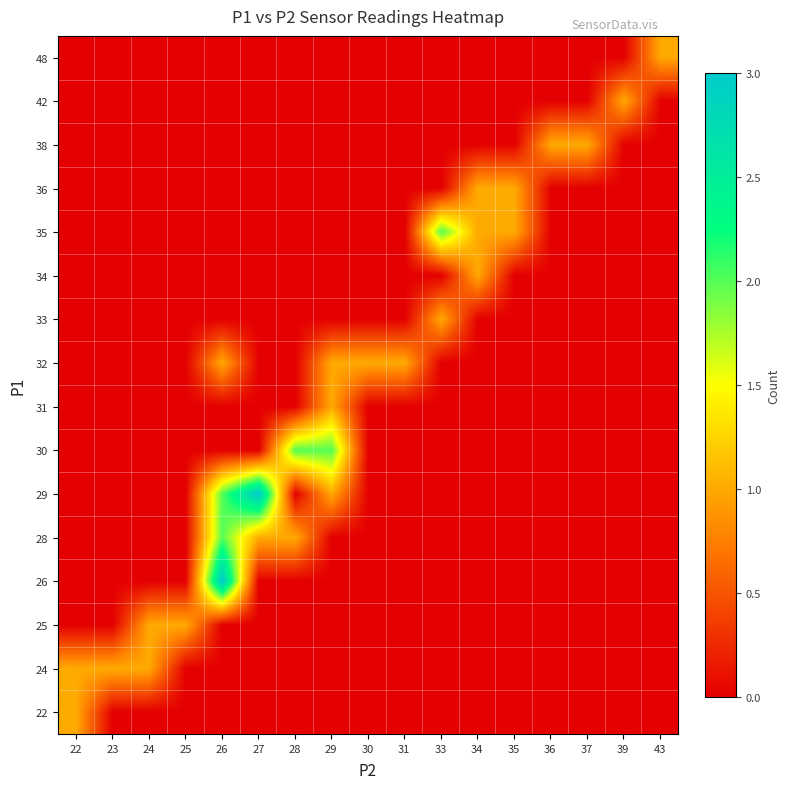

Count the number of categories in the chart.

17